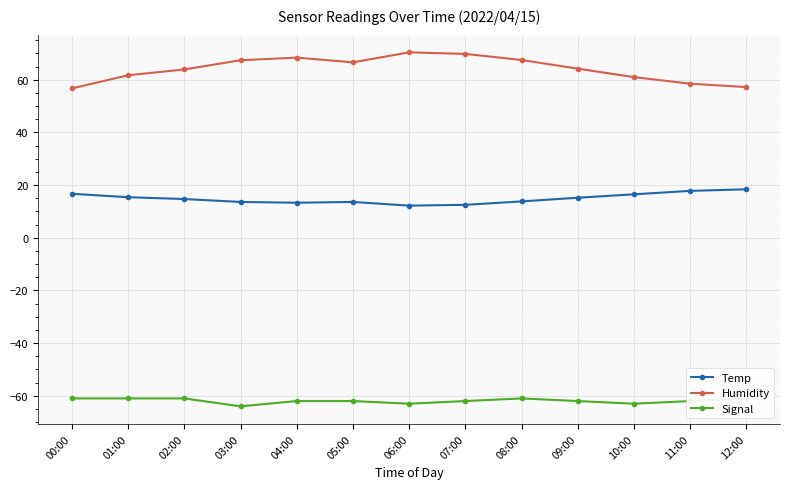

List the series in order of their overall mean, lowest first.

Signal, Temp, Humidity